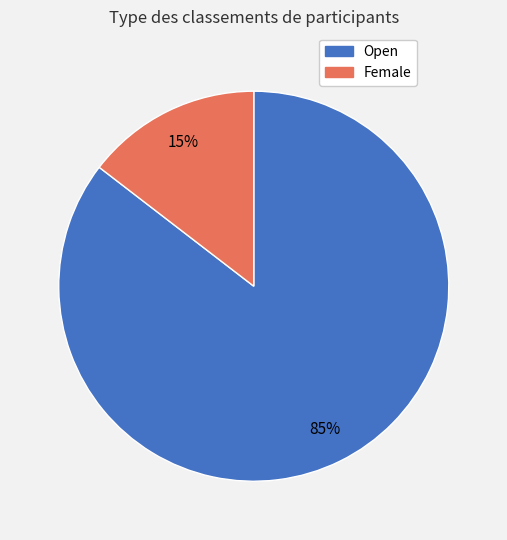

How many segments does this pie chart have?

2